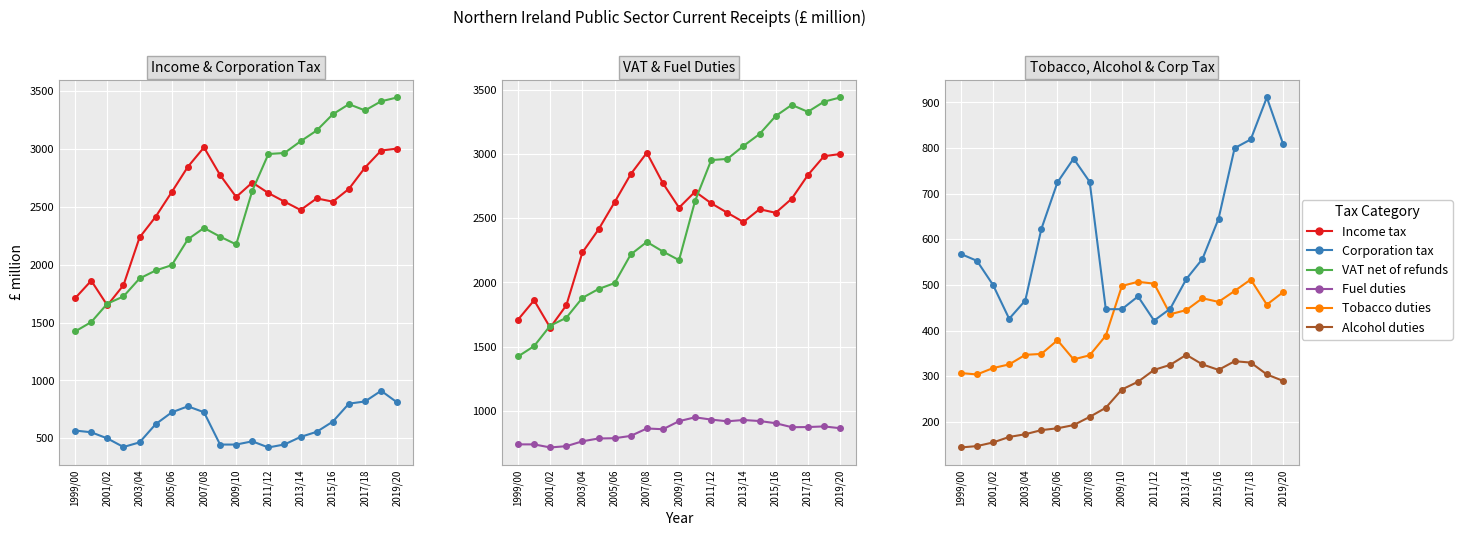

True or false: Tobacco duties has more than 0 points higher than both neighbors.

True